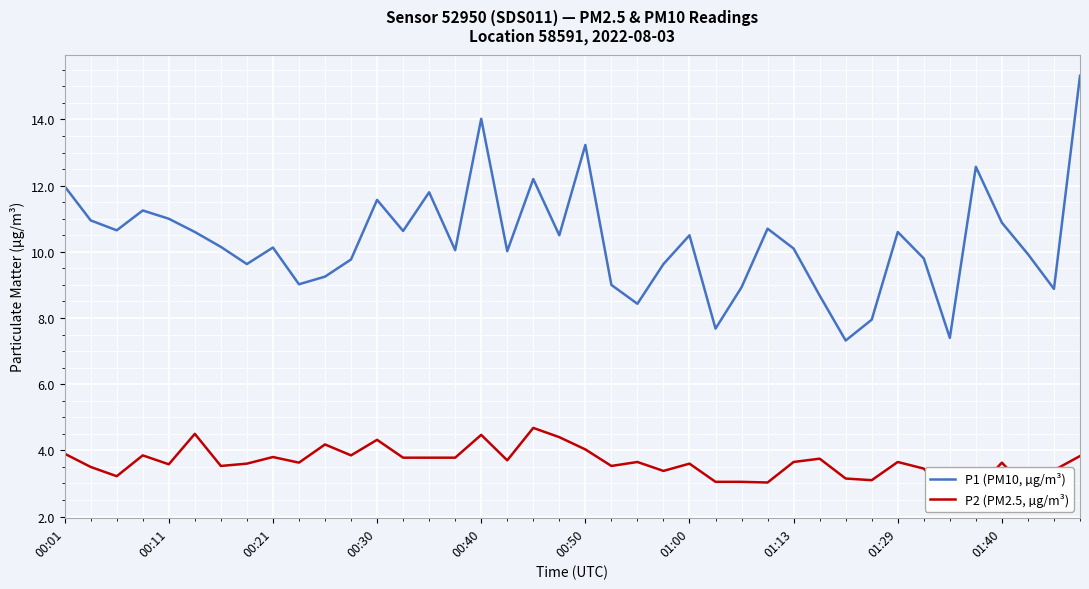

The P1 (PM10, µg/m³) series shows 12.0 at 00:01. True or false?

True